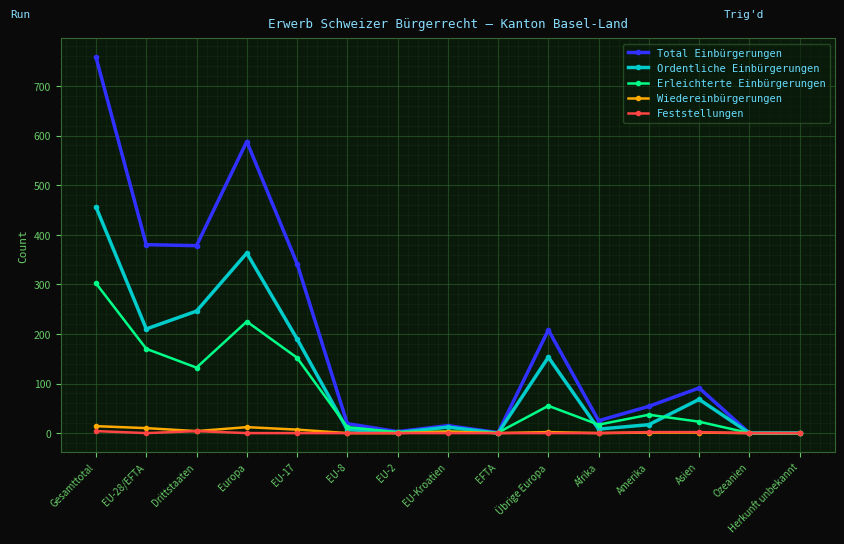

Where is the first local minimum for Erleichterte Einbürgerungen?

Drittstaaten